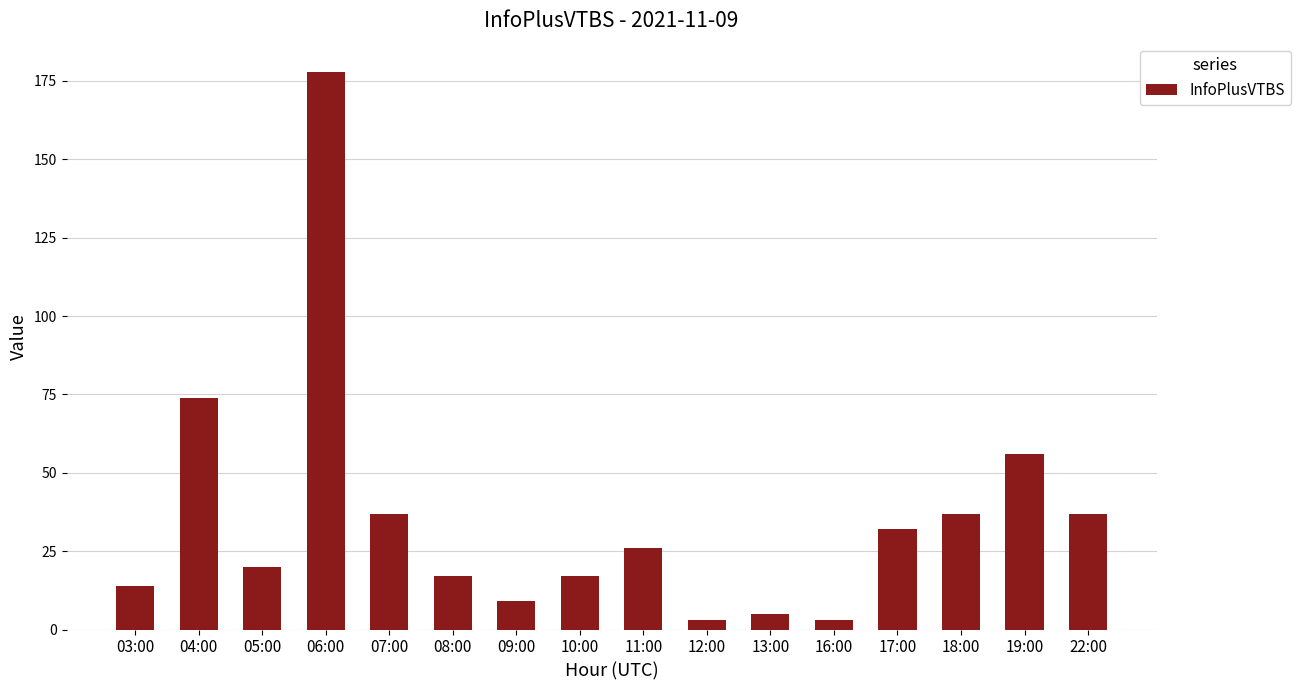

What is the value of the 1st bar from the left?

14